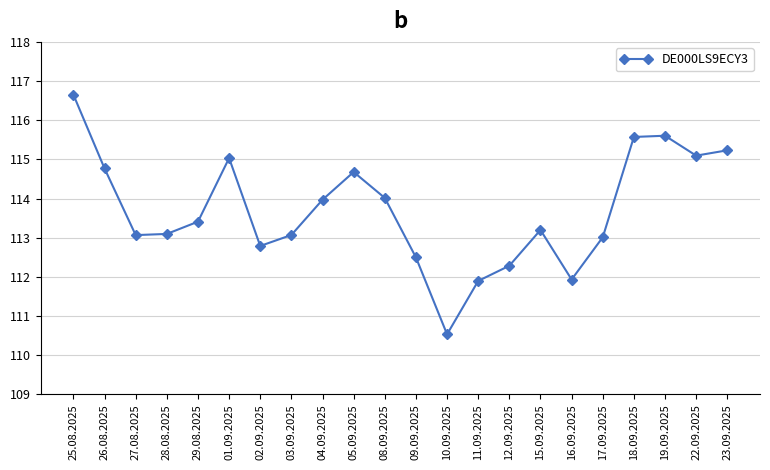

Is it true that the value at 08.09.2025 is 187143?

False